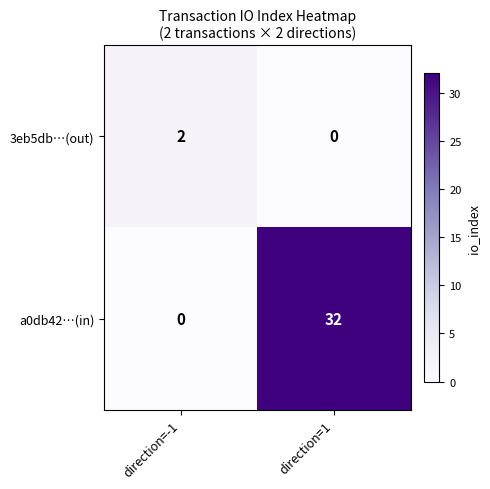

At how many categories does at least one series exceed 16?

1